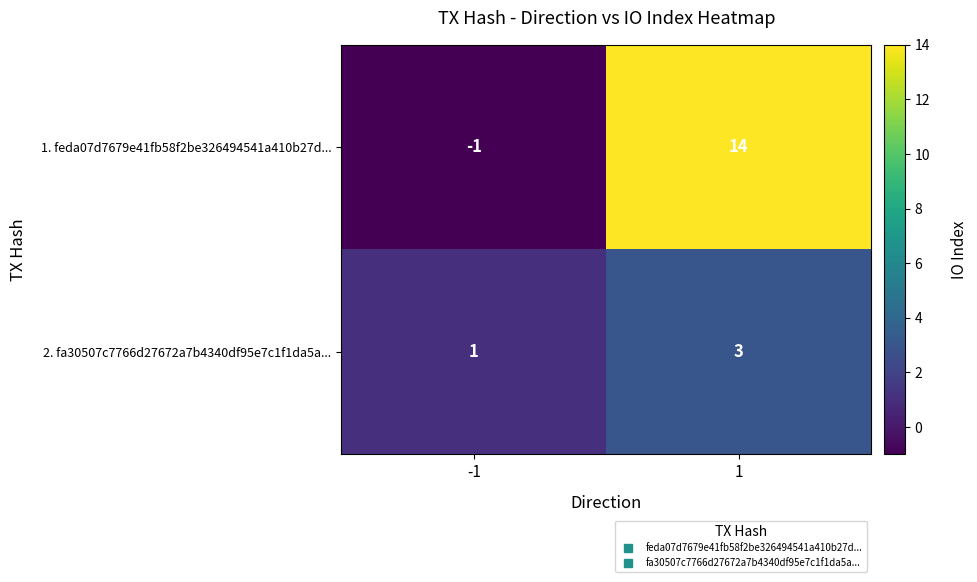

What is the difference between the highest and lowest values at -1?

2